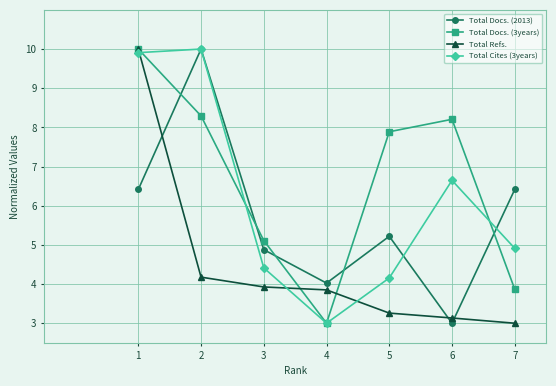

List the series in order of their overall mean, highest first.

Total Docs. (3years), Total Cites (3years), Total Docs. (2013), Total Refs.